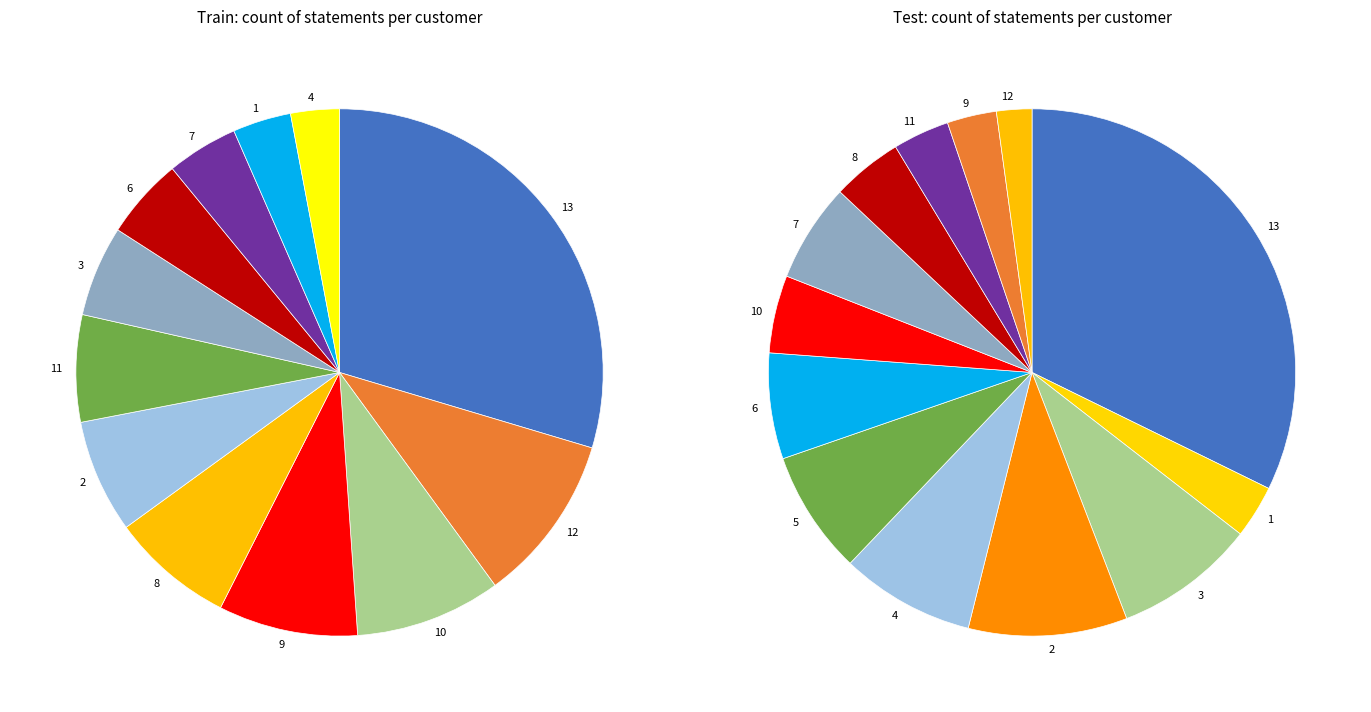

To the nearest percent, what is the difference between the largest and smallest slice percentages?

27%